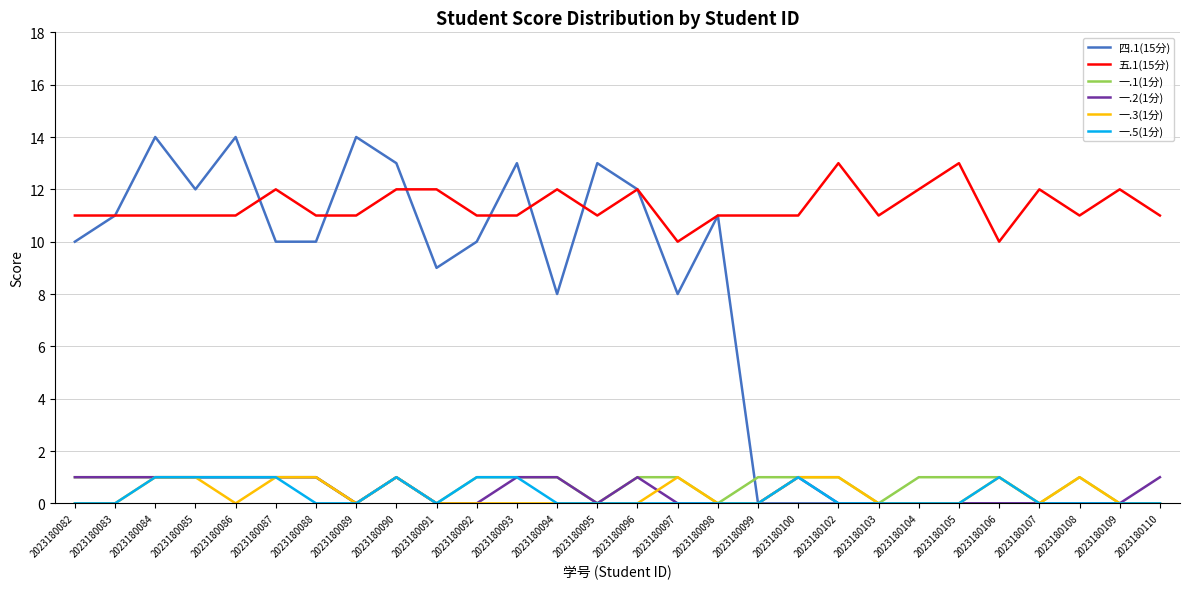

The 四.1(15分) series shows 17 at 2023180092. True or false?

False